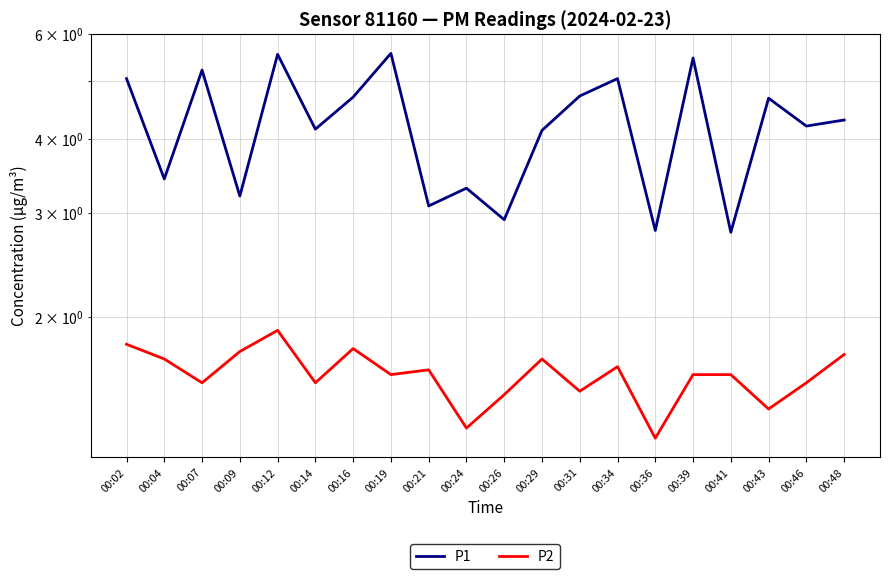

What is the smallest value displayed?

1.2